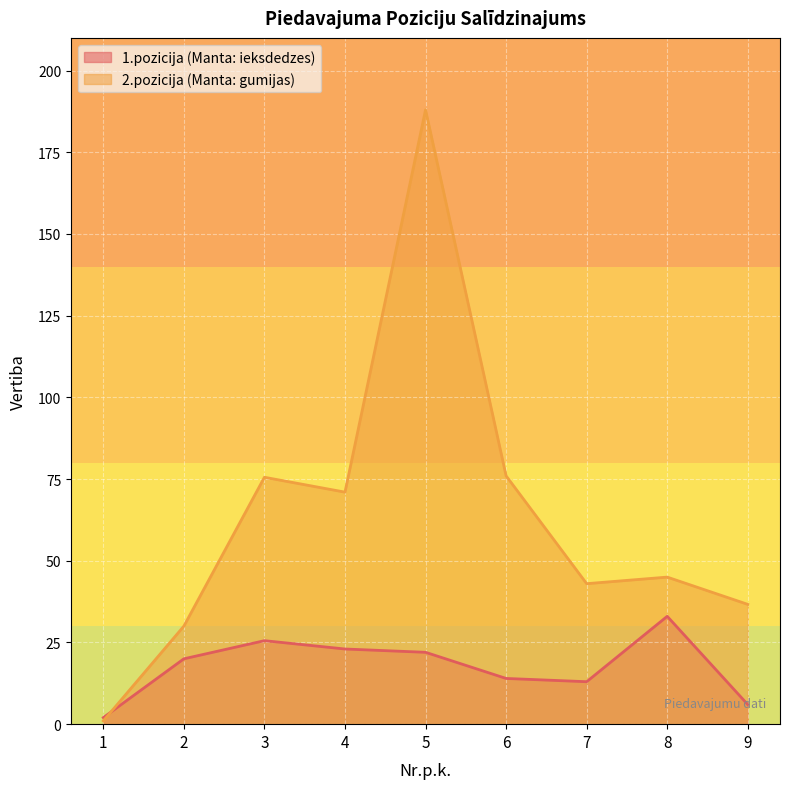

What is the value of the 2.pozicija (Manta: gumijas) point at the 5th from the left?

188.0